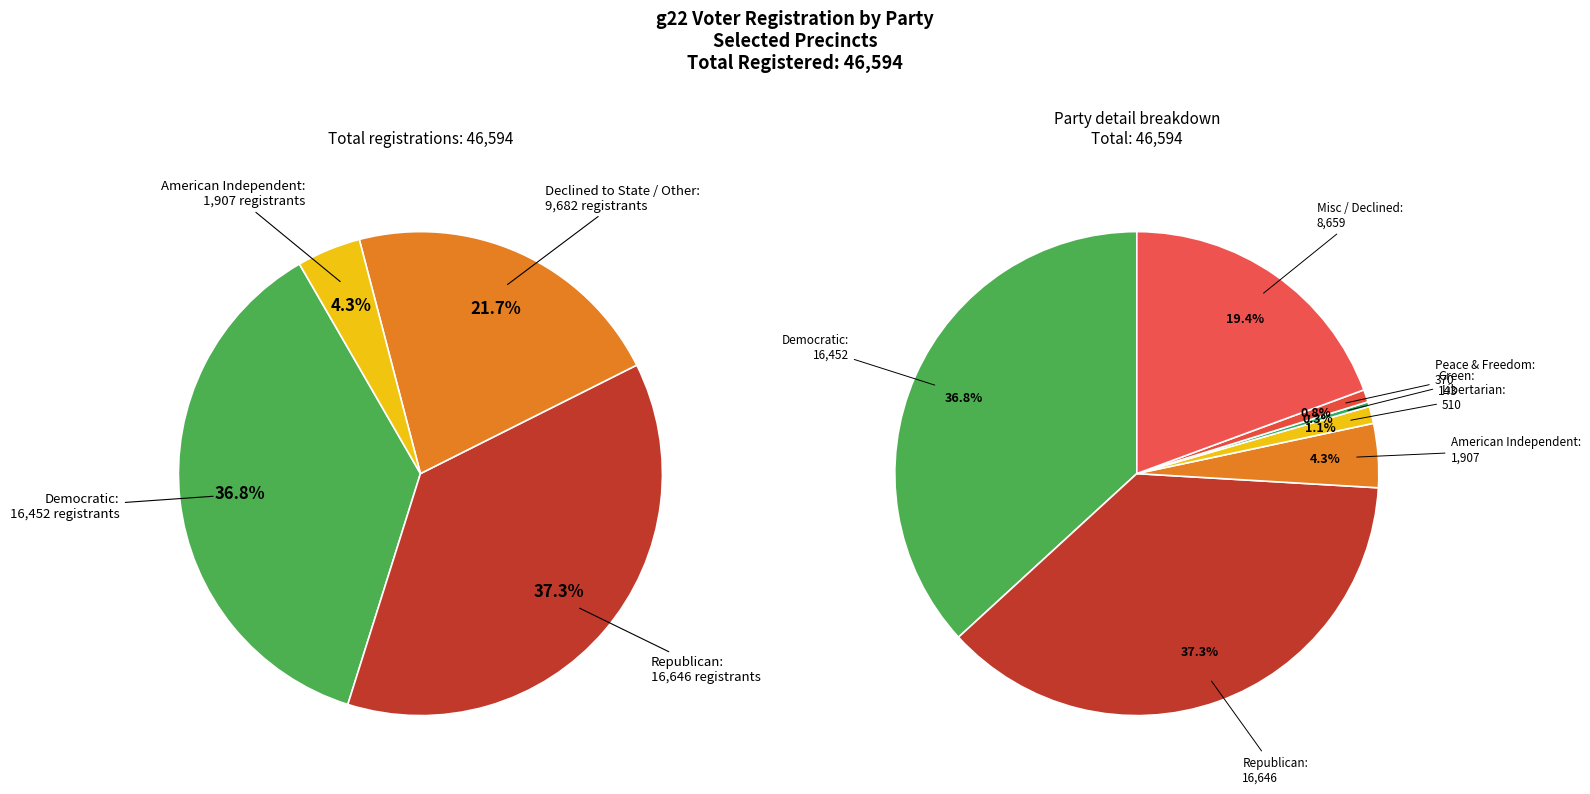

Is there a majority slice in this chart?

No